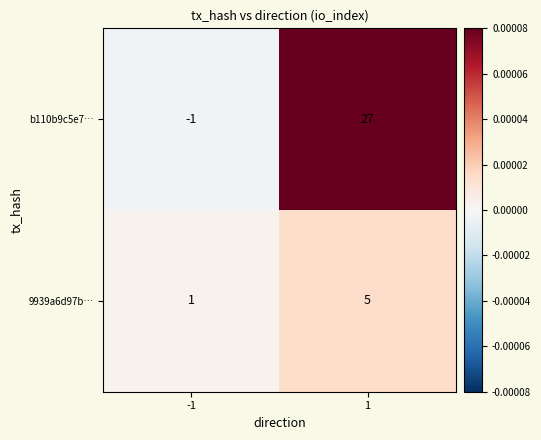

How many series are shown in this chart?

2